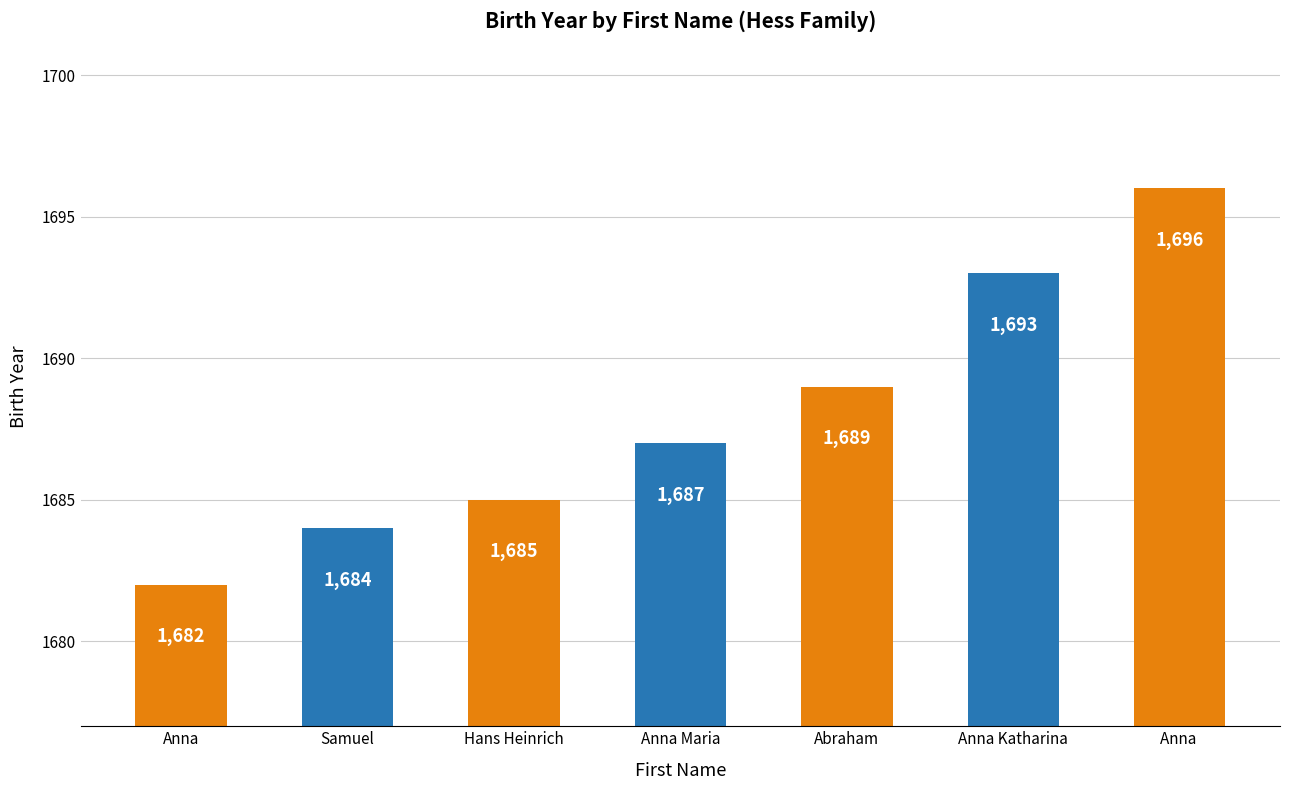

Reading left to right, what are all the values shown in this chart?

1682	1684	1685	1687	1689	1693	1696